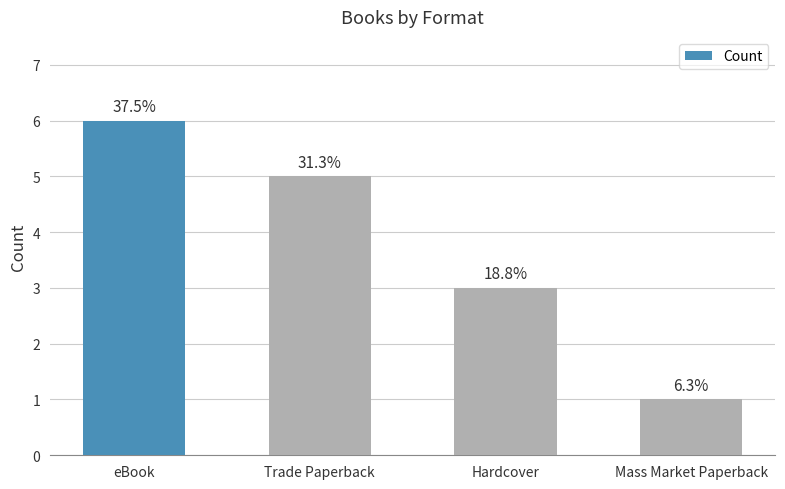

What is the label of the 2nd bar from the right?

Hardcover